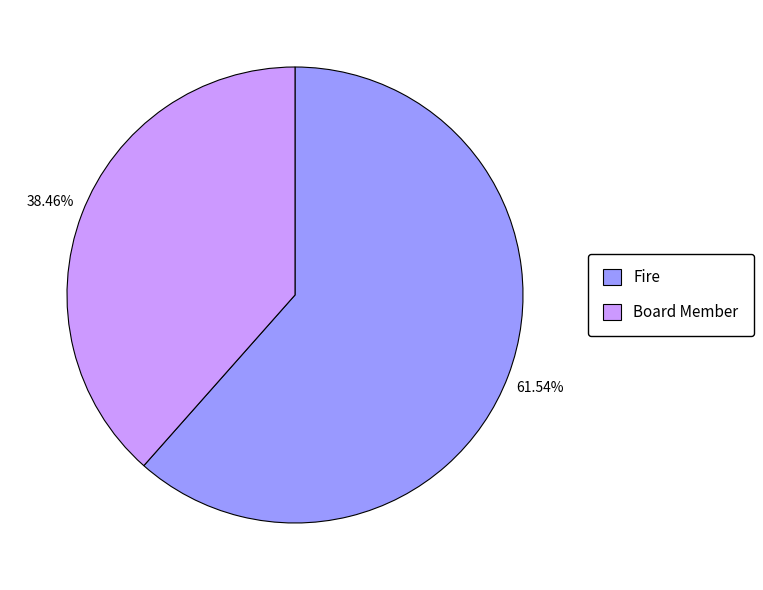

Combined, what portion of the pie is Board Member and Fire?

100.0%